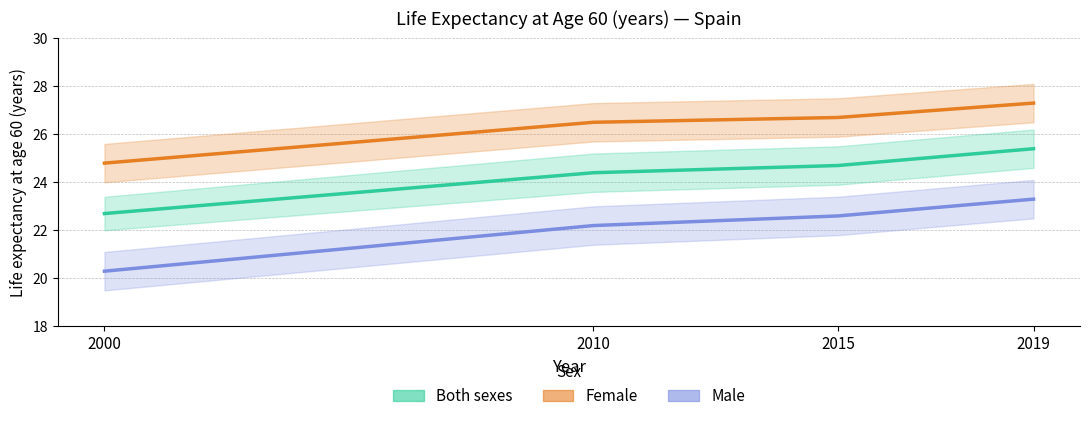

What is the difference between the highest and lowest values at 2010?

4.3